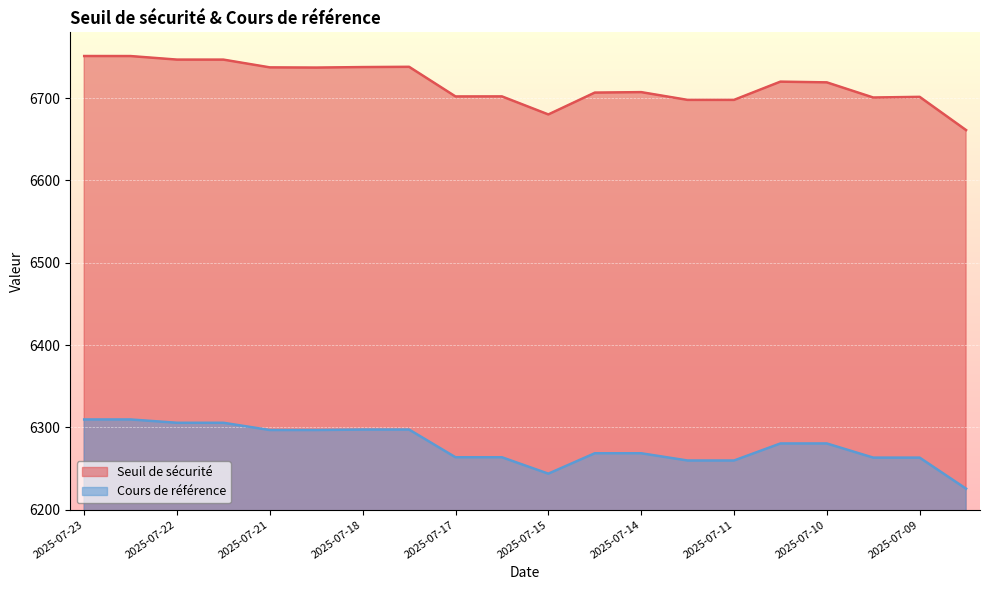

Reading left to right, list all the values displayed in this chart.

Seuil de sécurité: 6751.2	6751.2	6746.9	6746.8	6737.4	6737.2	6737.8	6738.1	6702.1	6702.2	6680.2	6706.8	6707.3	6697.9	6697.9	6720.1	6719.2	6700.8	6701.6	6661.2
Cours de référence: 6309.6	6309.6	6305.6	6305.6	6296.8	6296.8	6297.4	6297.4	6263.7	6263.7	6243.8	6268.6	6268.6	6259.8	6259.8	6280.5	6280.5	6263.3	6263.3	6225.5